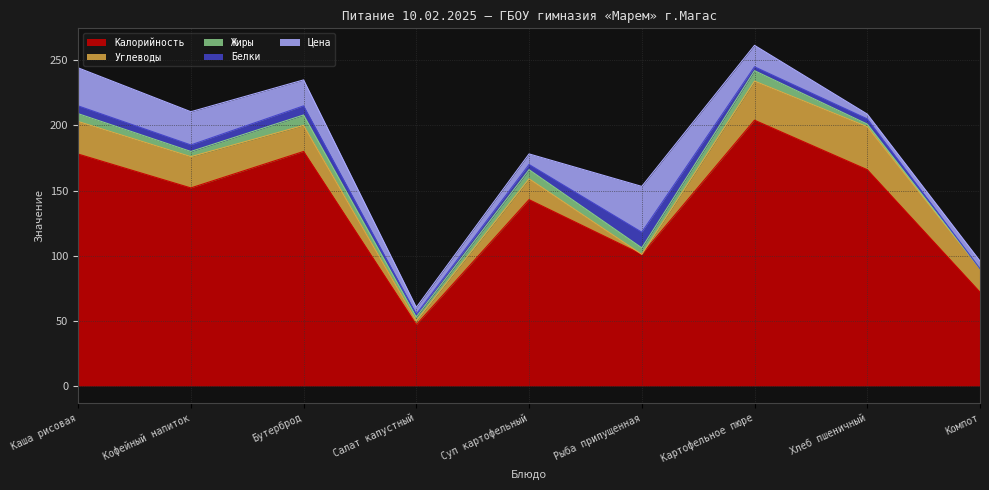

Read the Жиры value at Бутерброд.

8.0